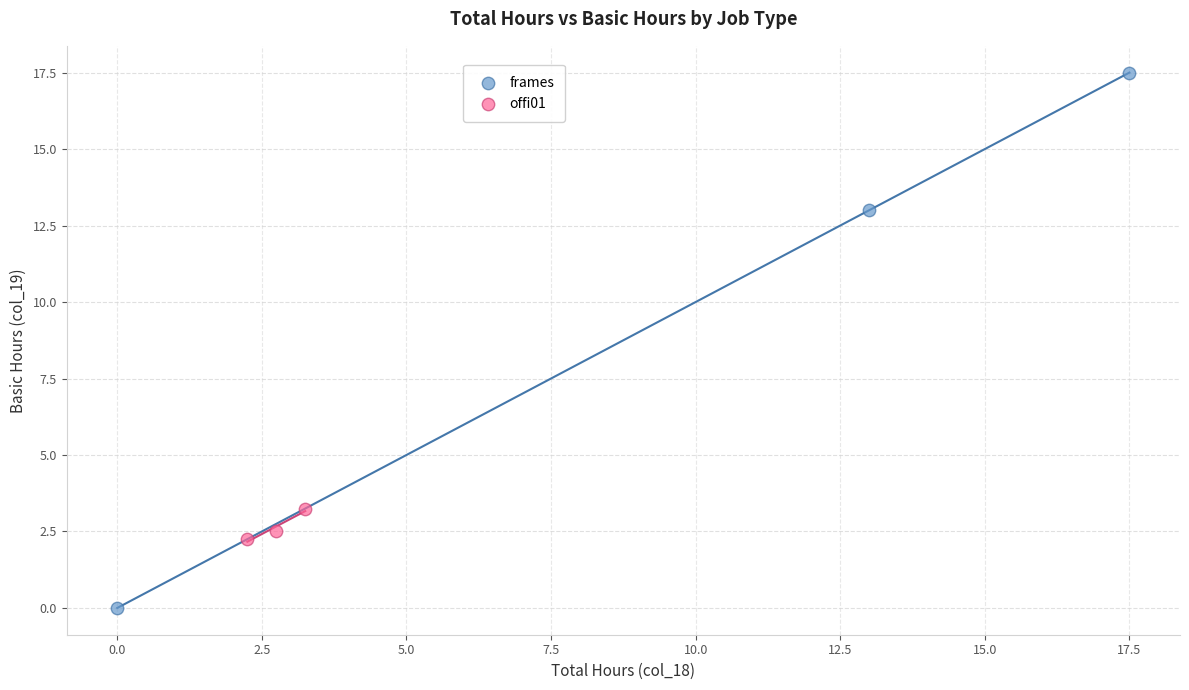

Which series has the widest spread of Y values?

frames